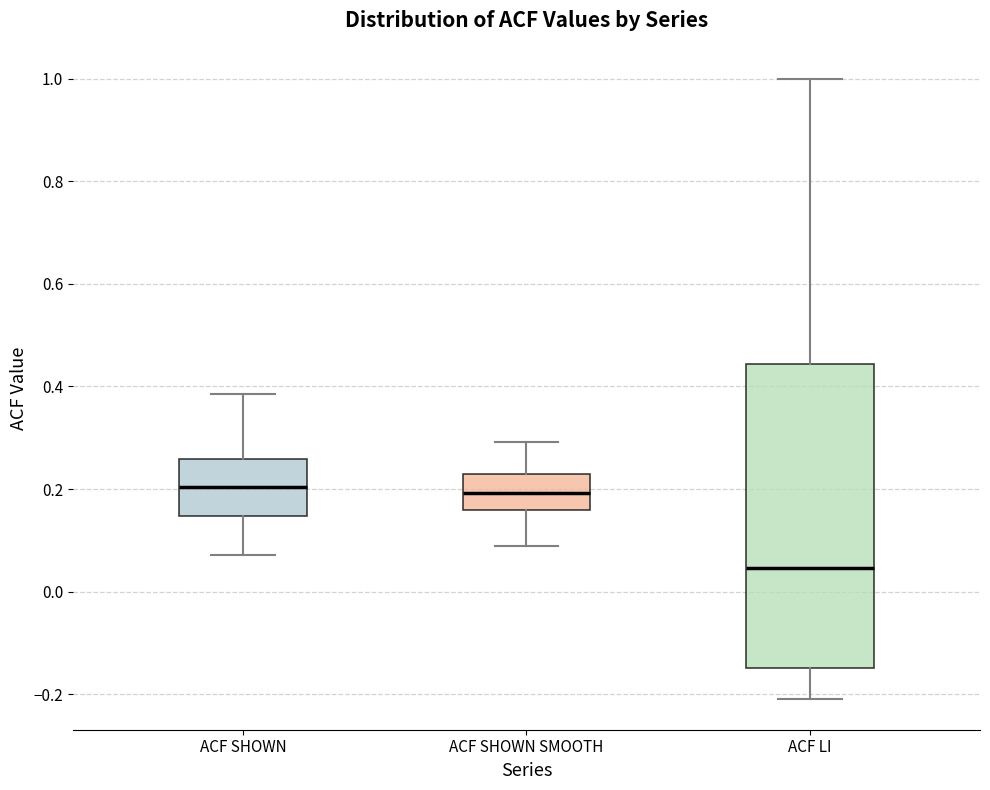

Which box has the lowest median line?

ACF LI